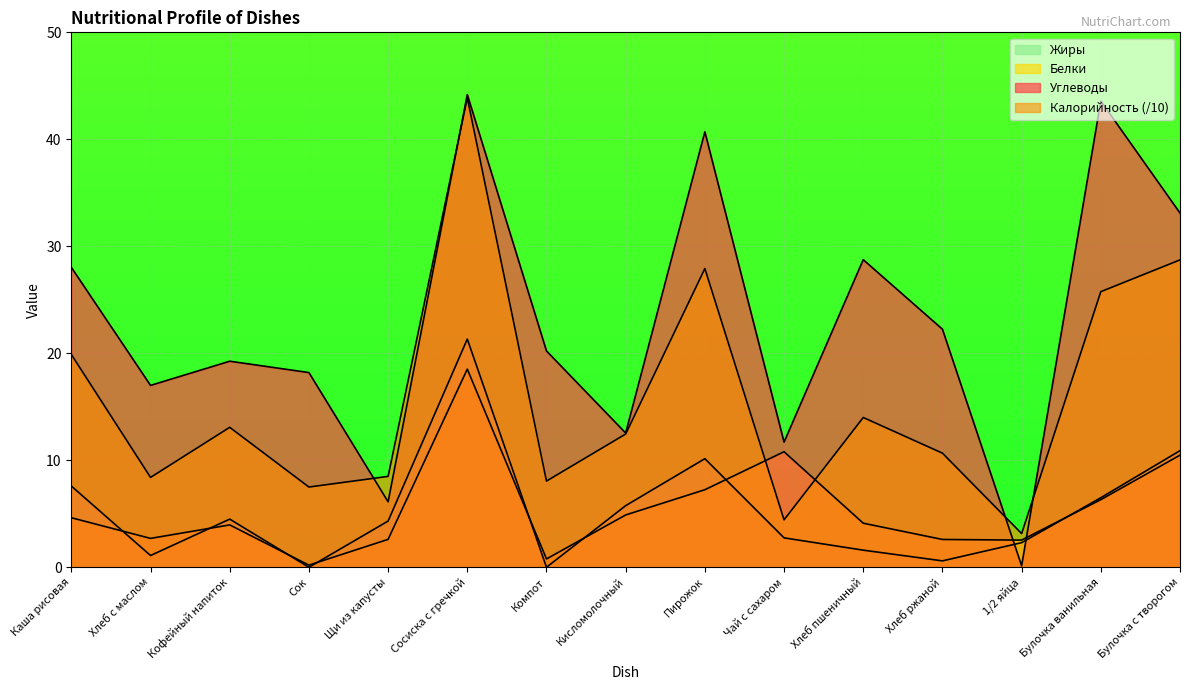

True or false: Калорийность has more than 1 interior local peaks.

True